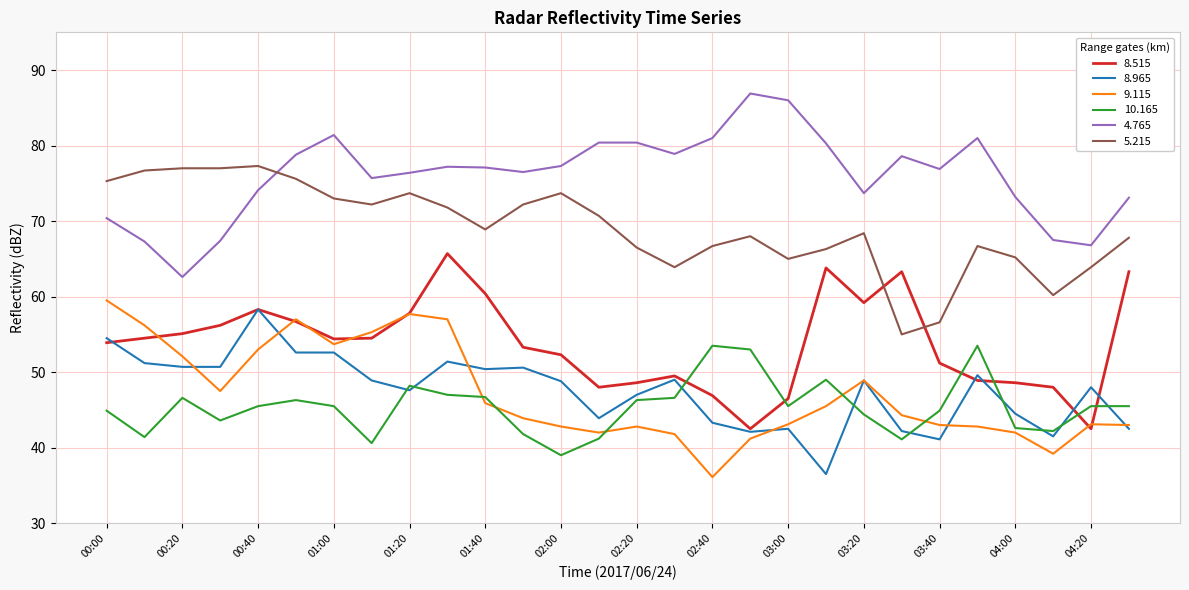

Which series has the largest total across all categories?

4.765